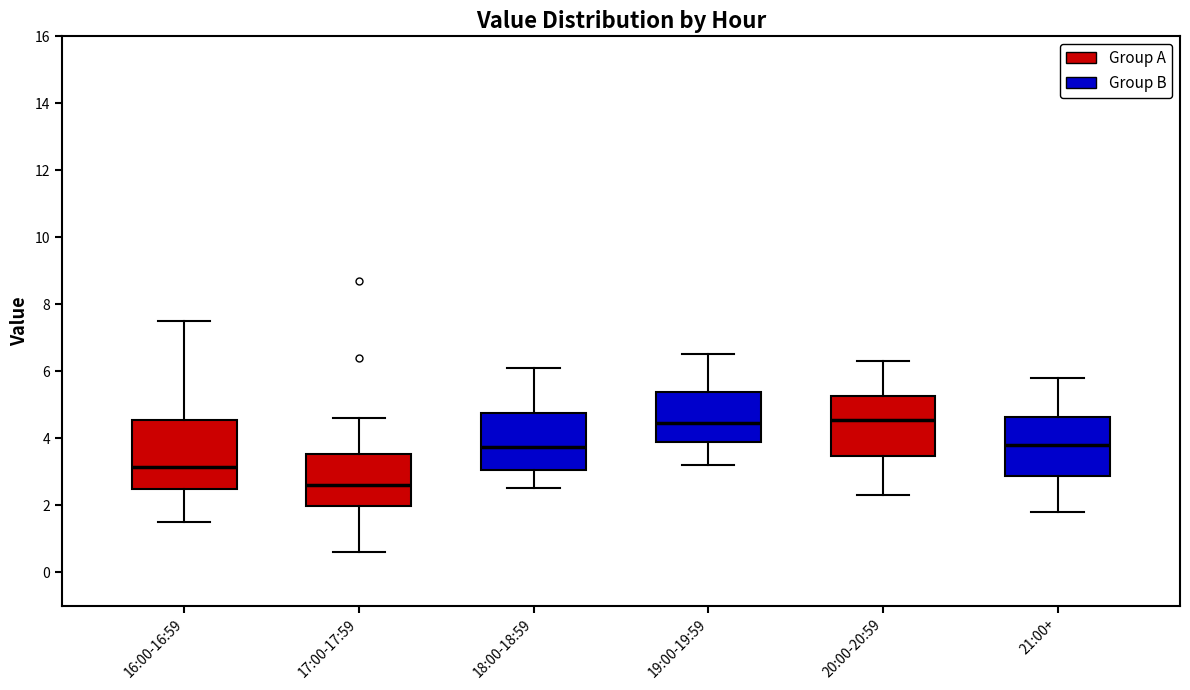

Reading left to right, transcribe this box plot: for each box, give where its median line is, the range the box spans, and where its two whiskers end, as read against the y-axis. The values are not printed on the chart, so give them approximately, as read against the axis.

16:00-16:59: median 3.2, box 2.4 to 4.6, whiskers 1.6 to 7.6
17:00-17:59: median 2.6, box 2.0 to 3.6, whiskers 0.6 to 4.6
18:00-18:59: median 3.8, box 3.0 to 4.8, whiskers 2.6 to 6.2
19:00-19:59: median 4.4, box 3.8 to 5.4, whiskers 3.2 to 6.6
20:00-20:59: median 4.6, box 3.4 to 5.2, whiskers 2.4 to 6.4
21:00+: median 3.8, box 2.8 to 4.6, whiskers 1.8 to 5.8